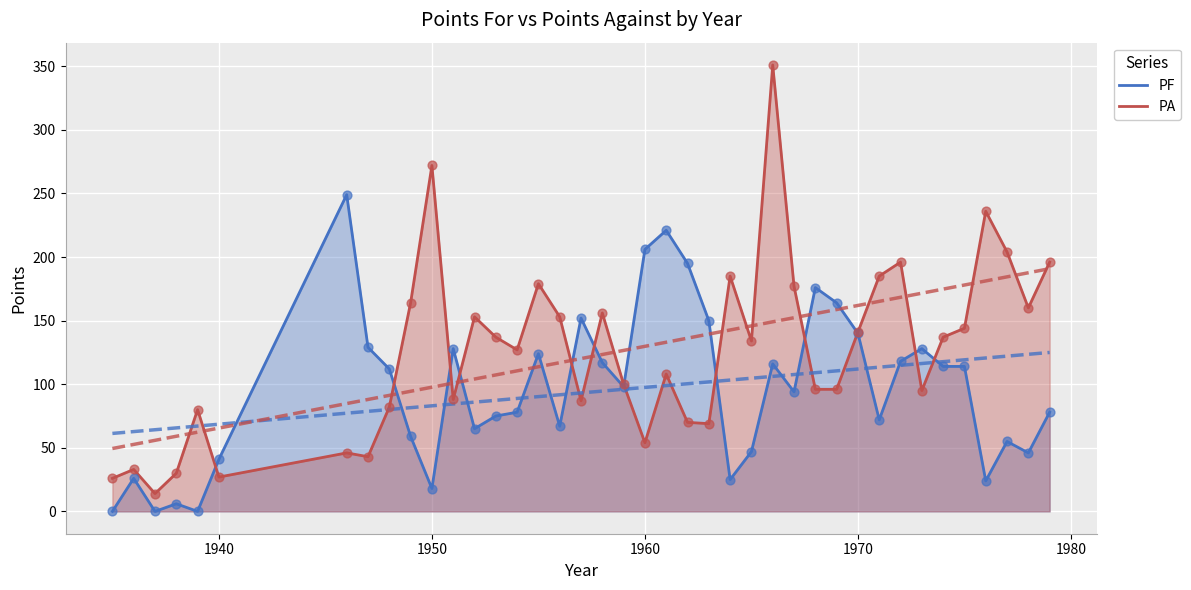

What is the lowest value of the PA series?

14